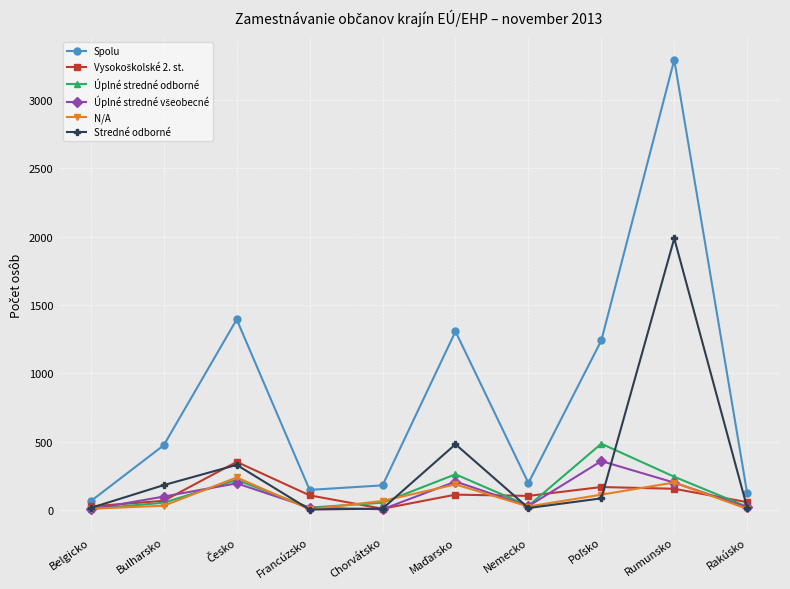

What is the maximum value for Spolu?

3295